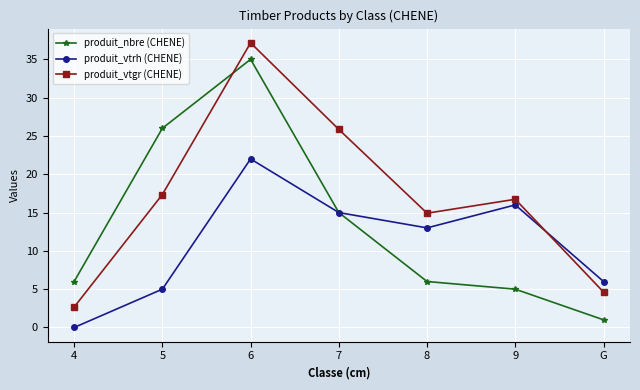

Count the number of categories in the chart.

7